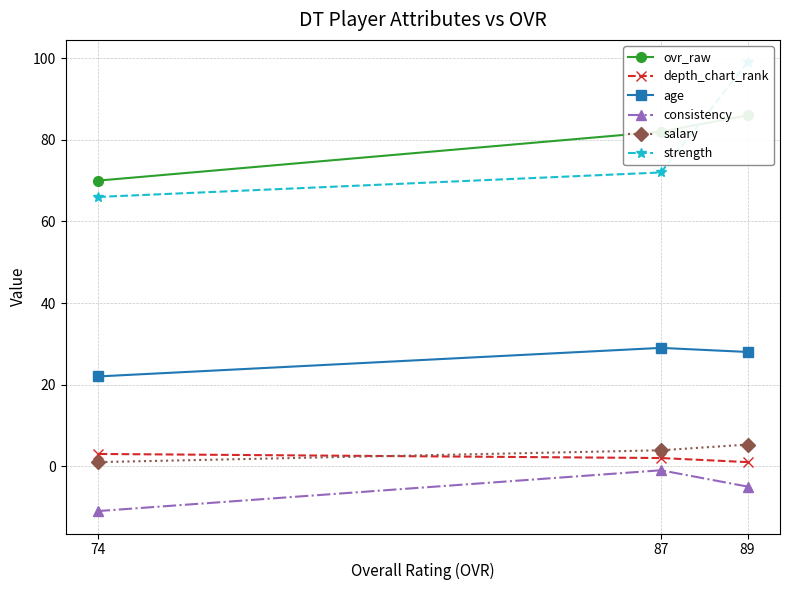

What is the maximum value shown in the chart?

99.0